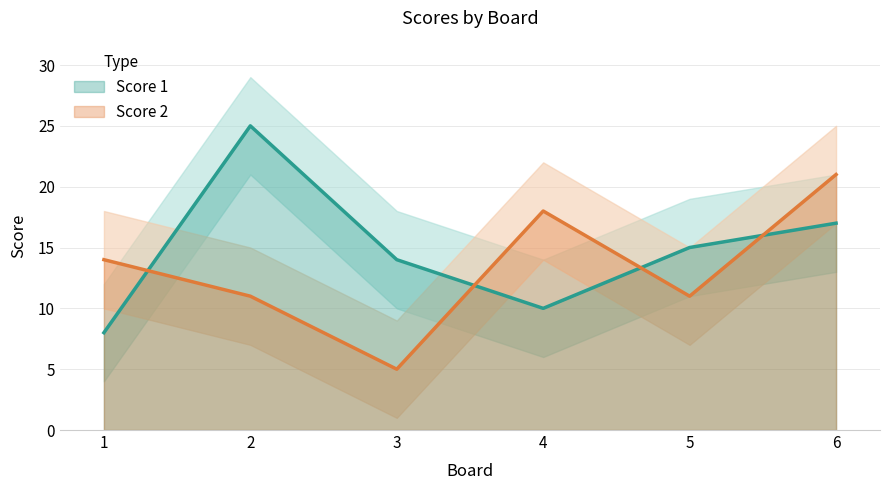

Is it true that Score 1 equals 8 at 1?

True